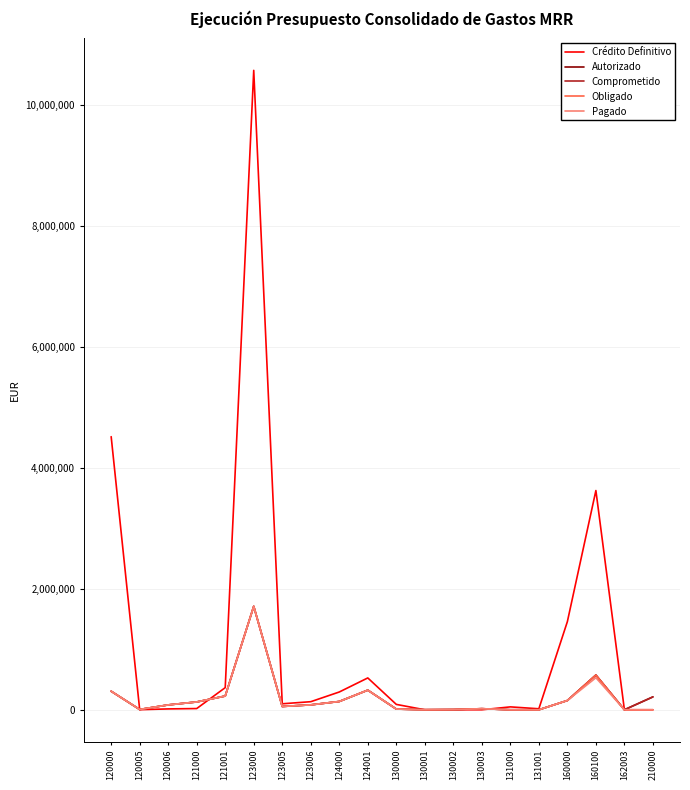

Does the chart have visible grid lines?

Yes